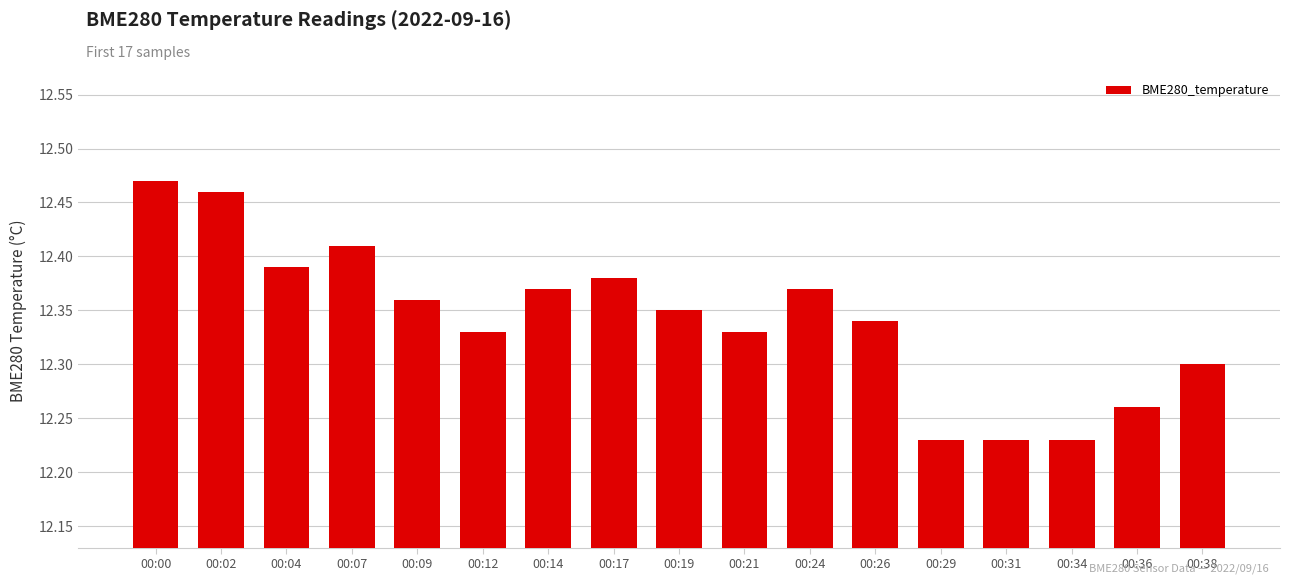

How many values are between 12 and 13?

17